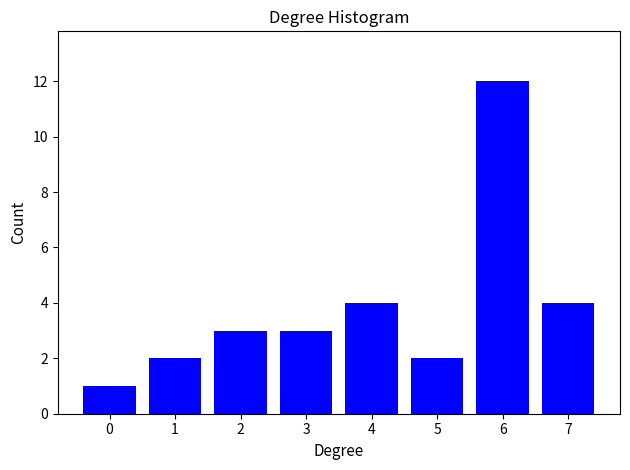

Reading left to right, list every bar in this chart as the range it spans on the x-axis followed by its height. The values are not printed on the chart, so give them approximately, as read against the axis.

-0.5 to 0.5: 1
0.5 to 1.5: 2
1.5 to 2.5: 3
2.5 to 3.5: 3
3.5 to 4.5: 4
4.5 to 5.5: 2
5.5 to 6.5: 12
6.5 to 7.5: 4